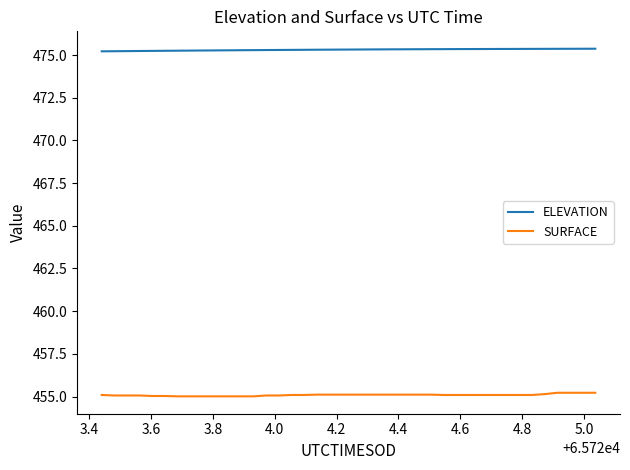

What are all the series names shown in the legend?

ELEVATION, SURFACE